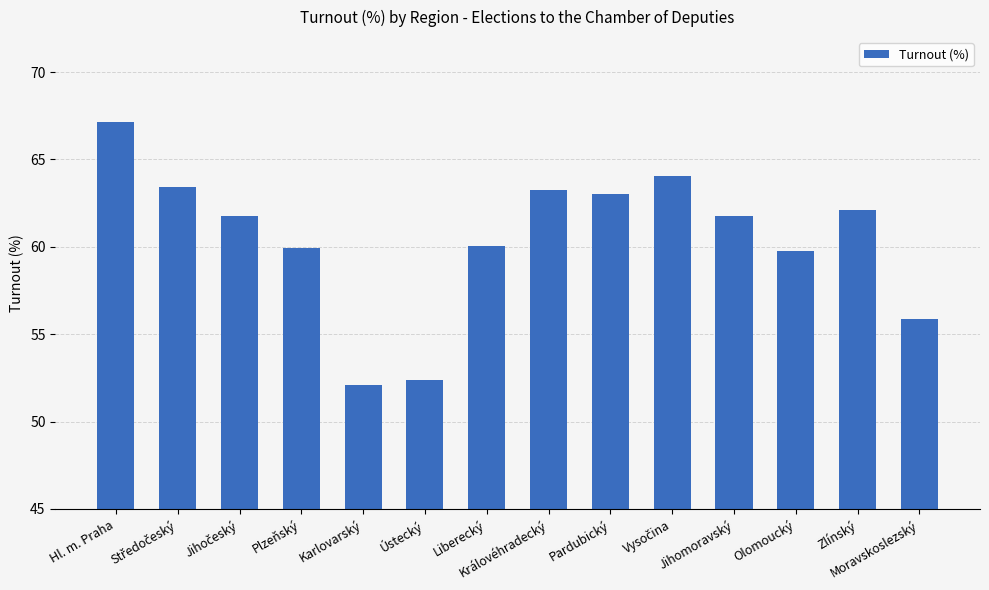

Between Královéhradecký and Karlovarský, which is larger?

Královéhradecký